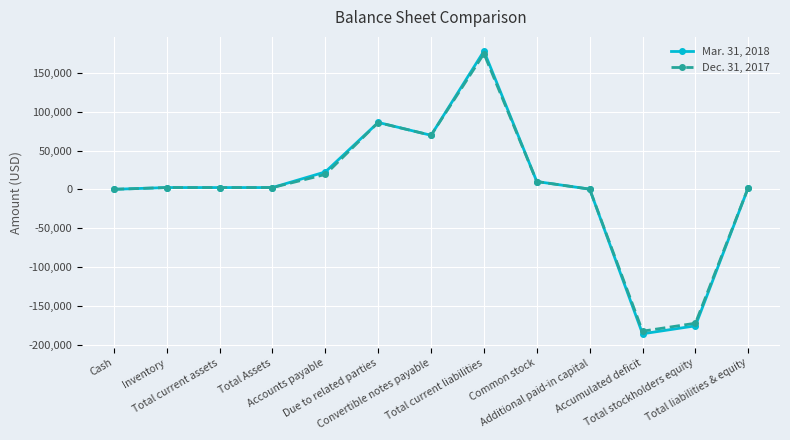

What is the label of the 12th point from the left?

Total stockholders equity